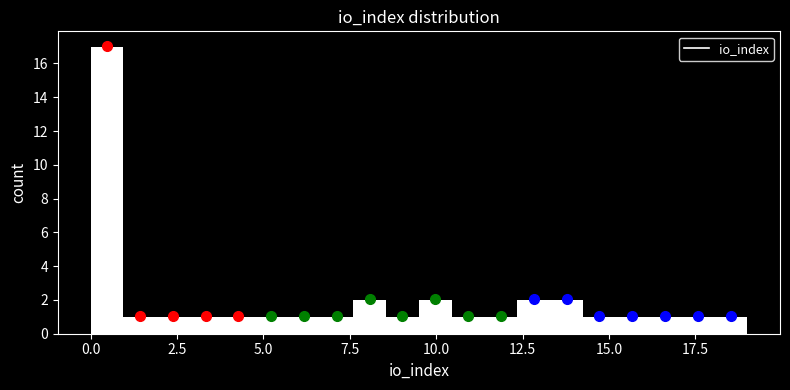

Read against the x-axis, roughly where is the centre of the tallest bar?

0.5